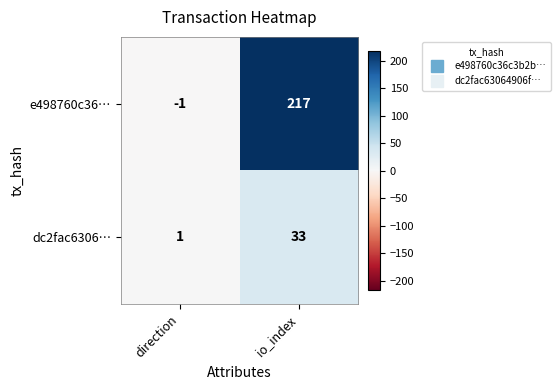

At which category does the chart reach its minimum across all series?

direction